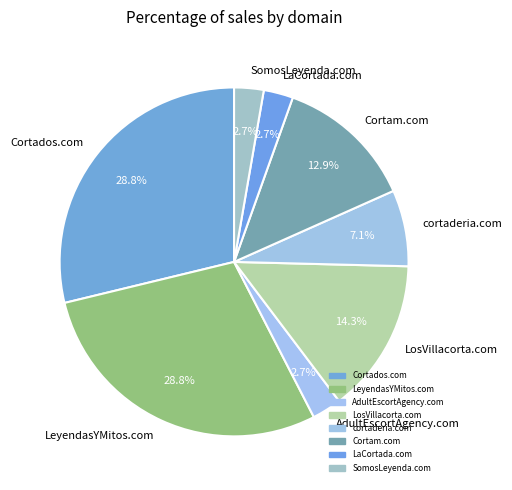

Does any single category account for the majority?

No